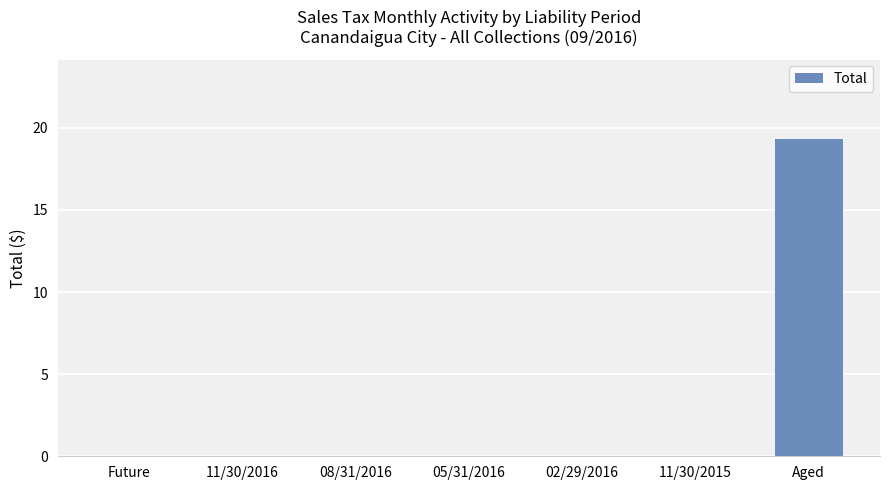

Which label corresponds to the largest value in the chart?

Aged